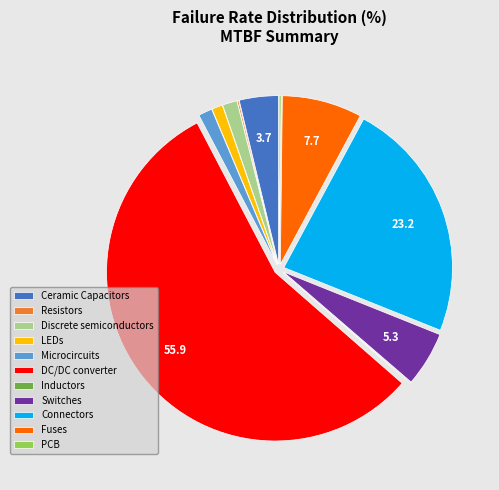

Is there a majority slice in this chart?

Yes